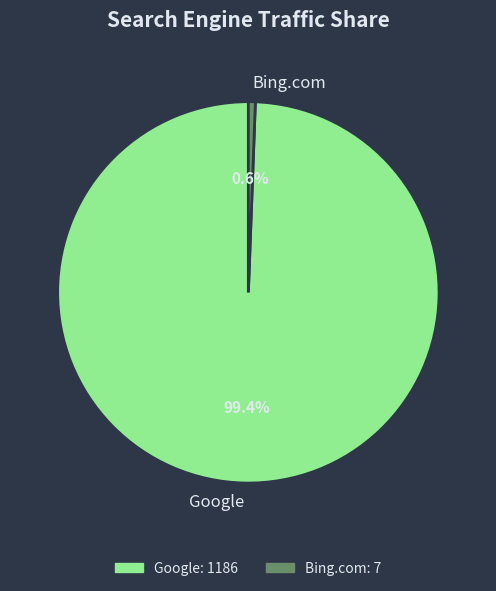

Count the number of slices in the pie.

2